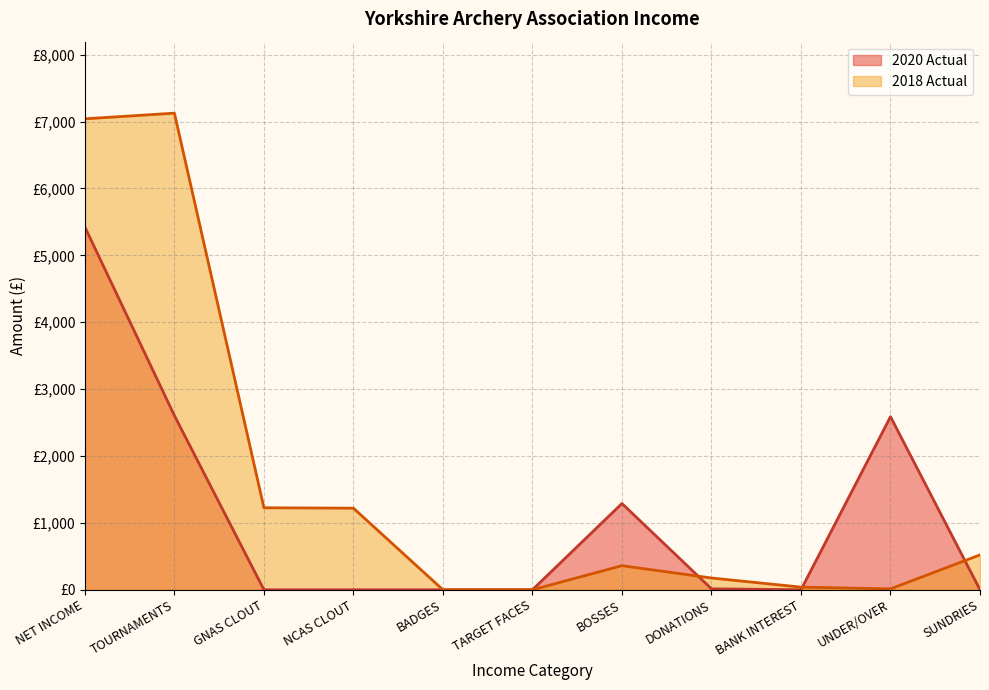

Is it true that the value at BOSSES is 360.0?

True